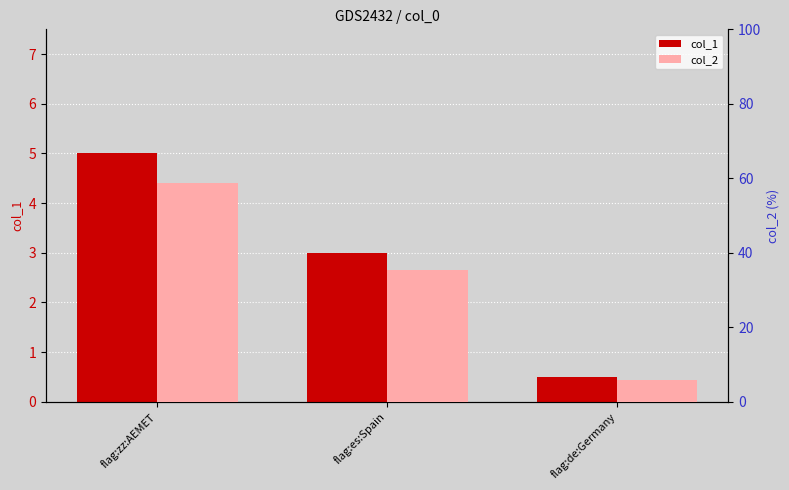

Which has a higher value, flag:de:Germany or flag:es:Spain?

flag:es:Spain